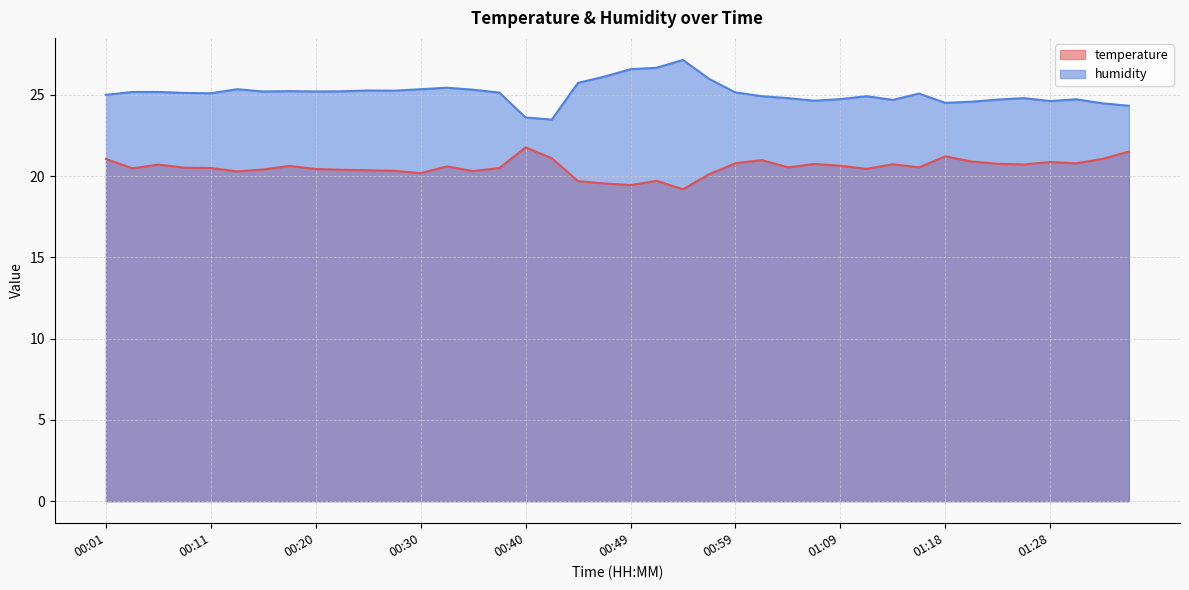

What value does the temperature series have at 01:13?

20.7